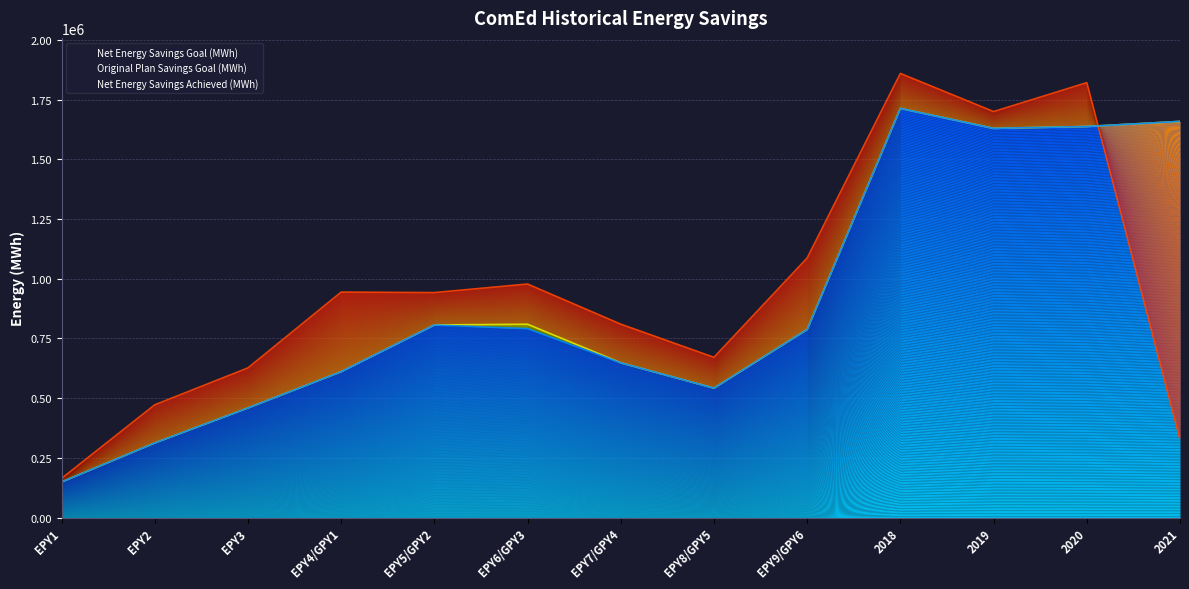

At which label does Original Plan Savings Goal (MWh) first exceed 787629?

EPY5/GPY2